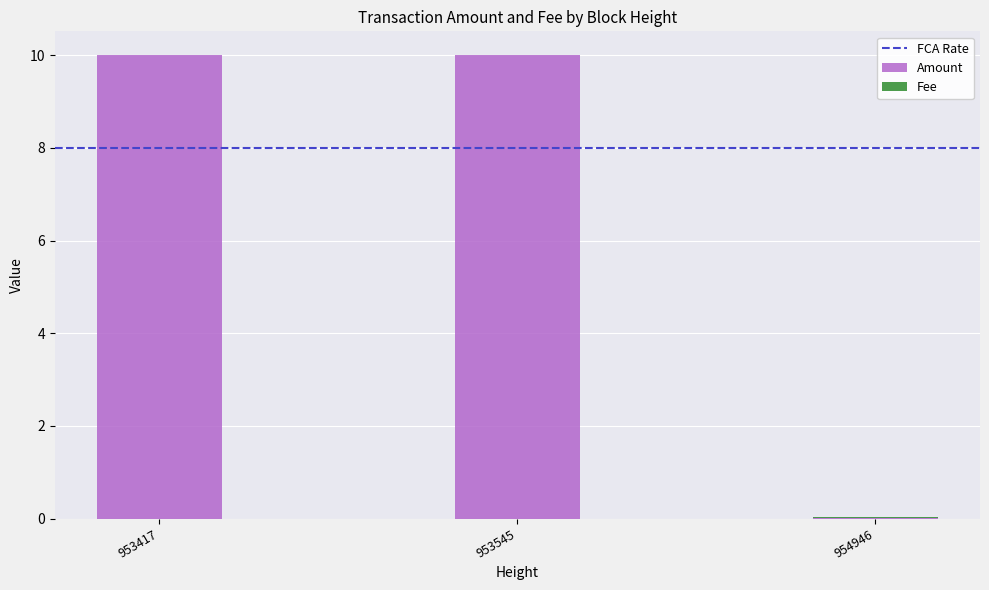

Count the number of categories in the chart.

3